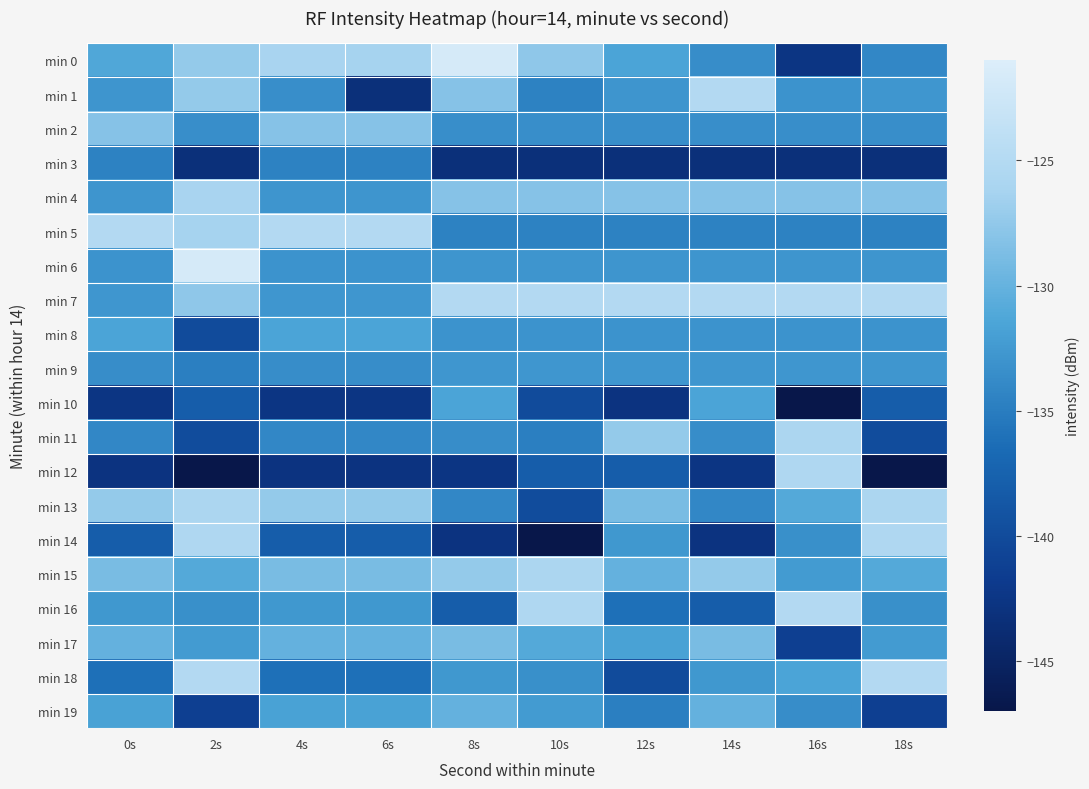

What is the maximum value shown in the chart?

-121.7